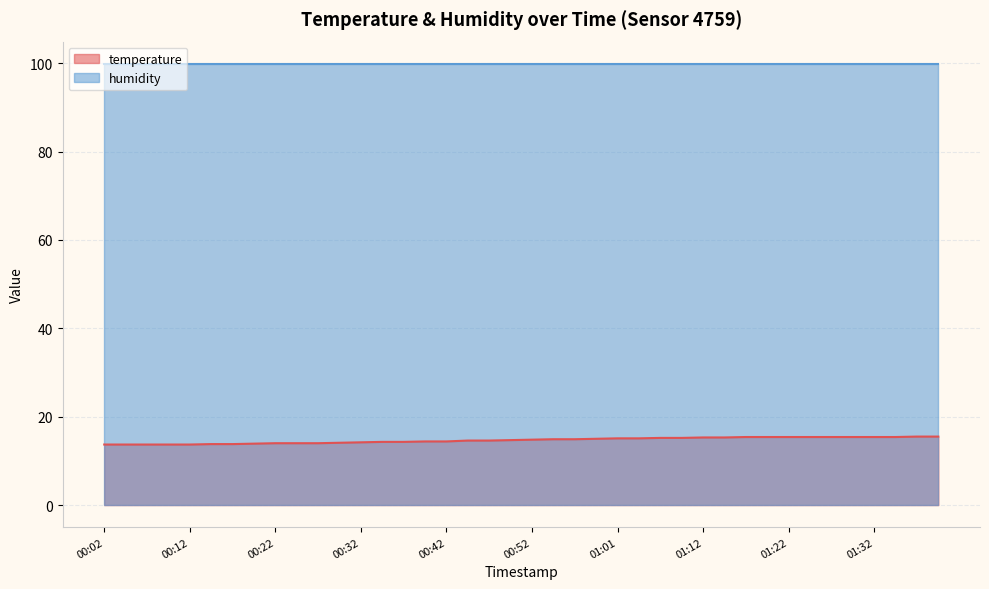

How many lines are shown in the chart?

2